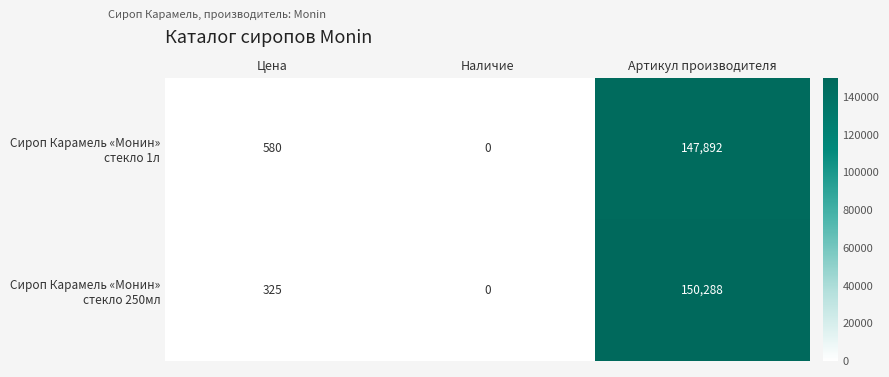

At which category is the sum across all series the highest?

Артикул производителя